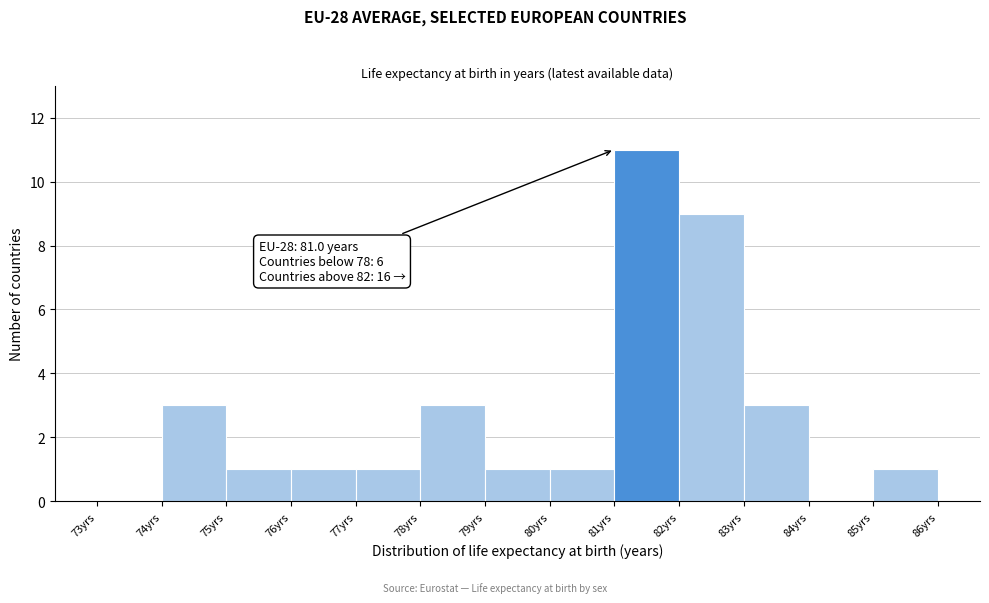

Over which range of the x-axis is the bar tallest?

81 to 82